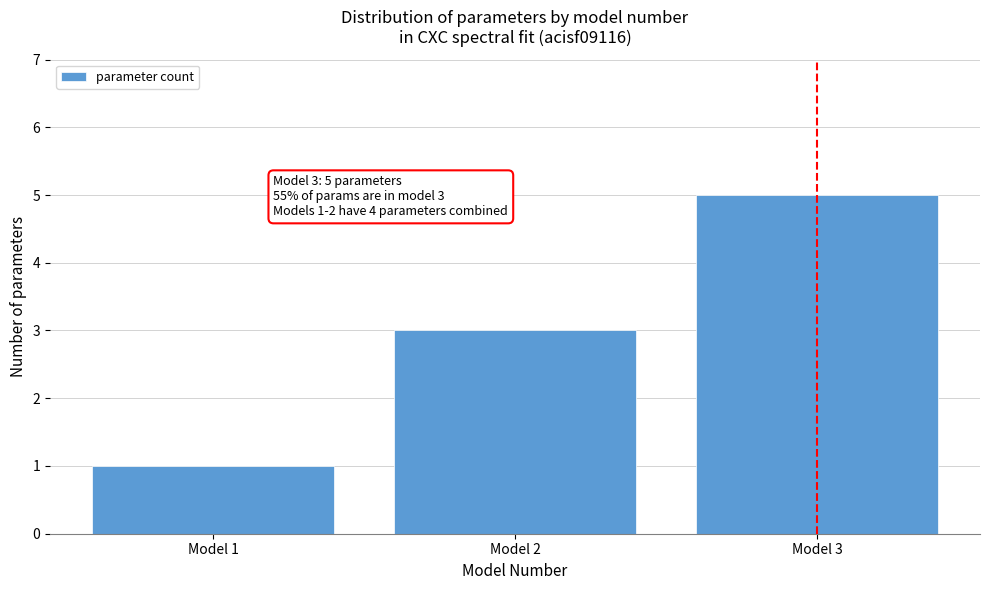

Reading left to right, extract all data points from this chart.

Model 1=1	Model 2=3	Model 3=5